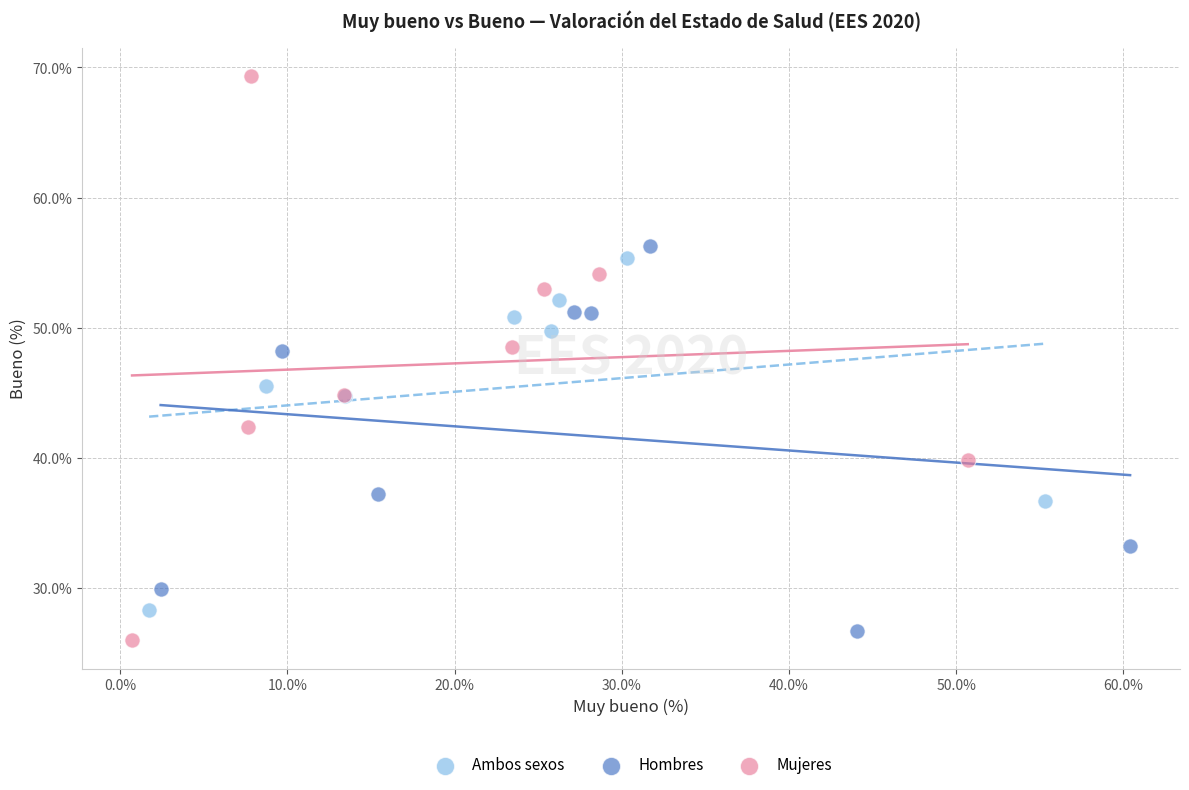

Which series has the largest Y range (max minus min)?

Mujeres